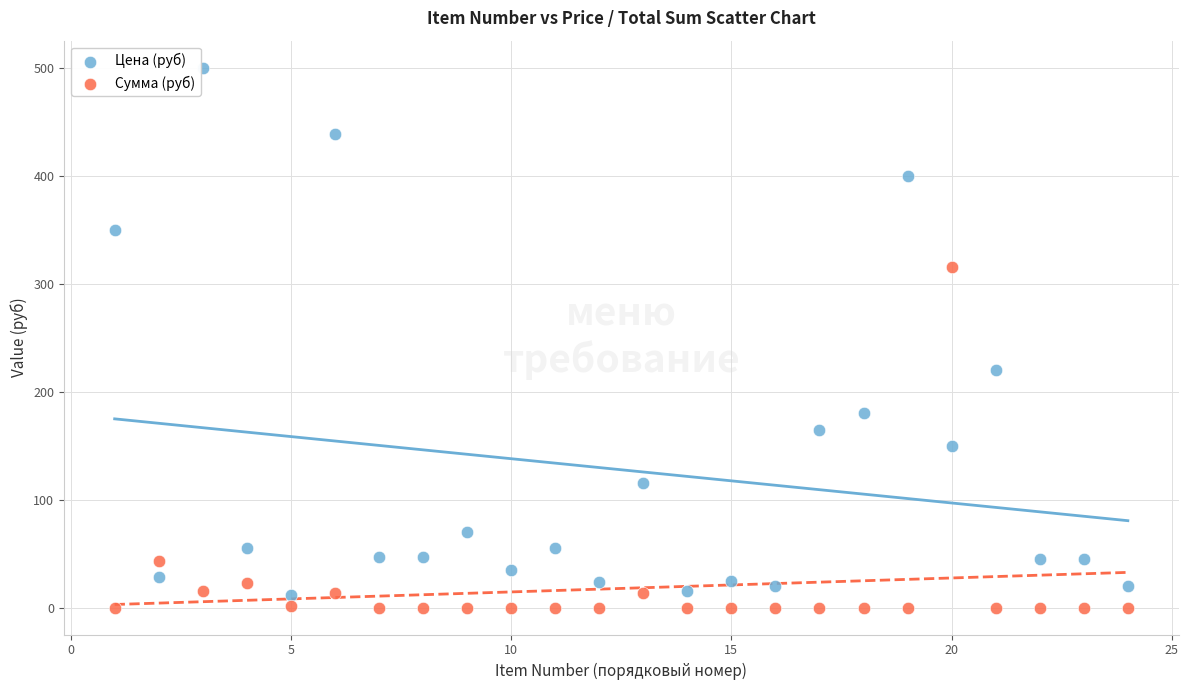

Which series contains the lowest Y value?

Сумма (руб)